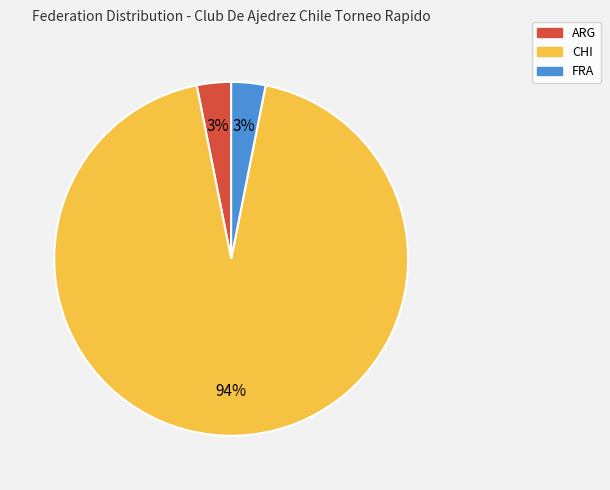

To the nearest percent, what portion does FRA represent?

3%